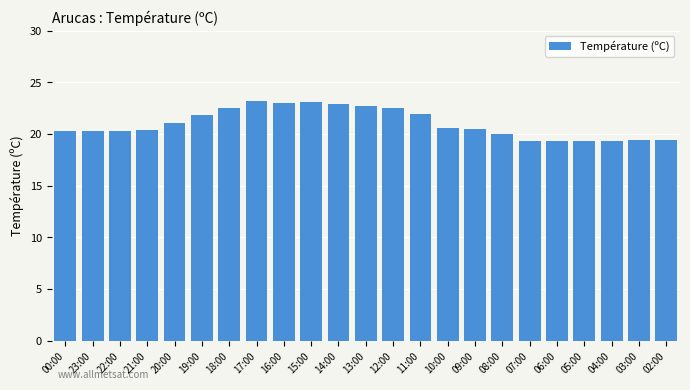

What is the minimum value shown in the chart?

19.3